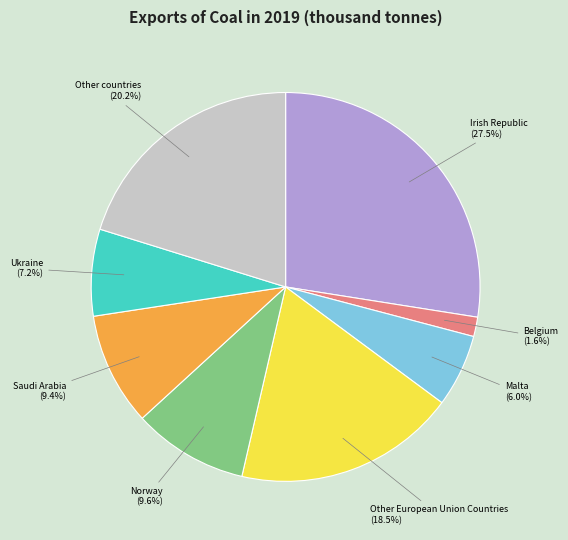

To the nearest percent, what is the difference between the Malta and Saudi Arabia slice percentages?

3%